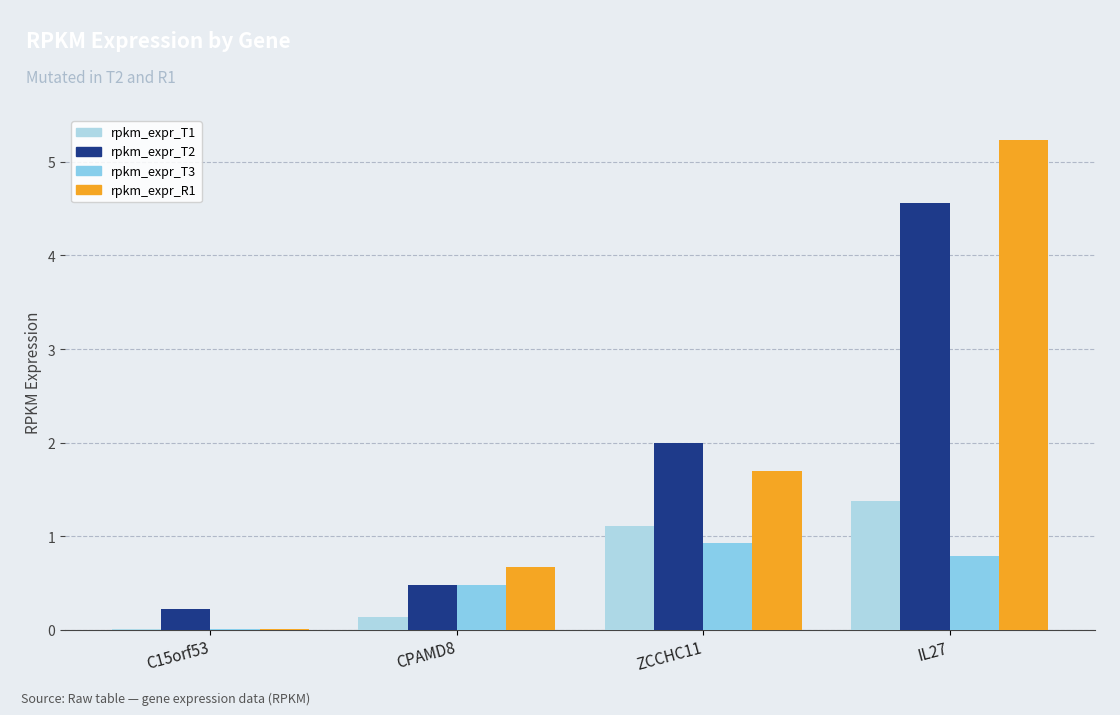

What is the maximum value for rpkm_expr_T2?

4.6